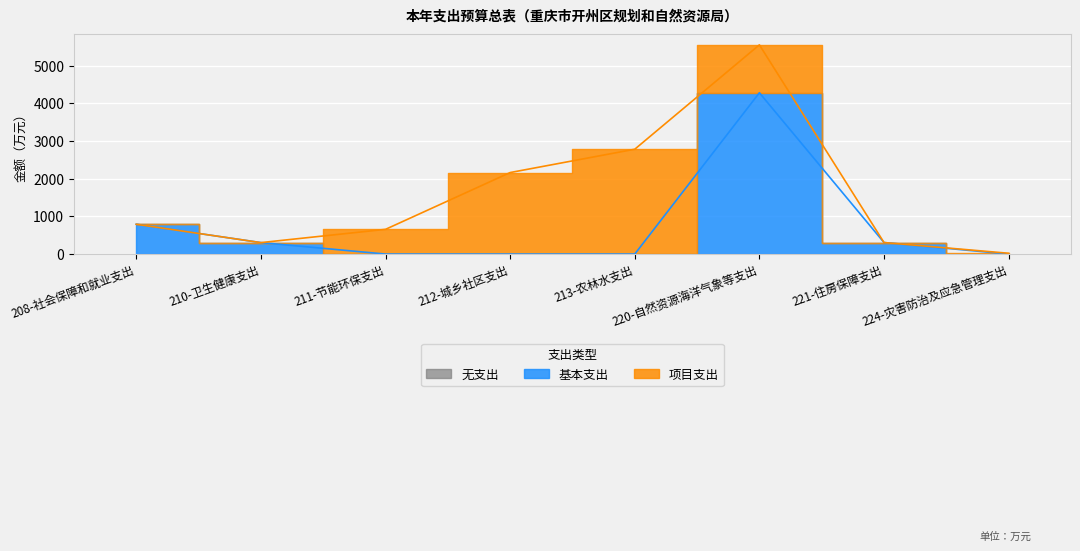

Is it true that the value at 211-节能环保支出 is 0.0?

True